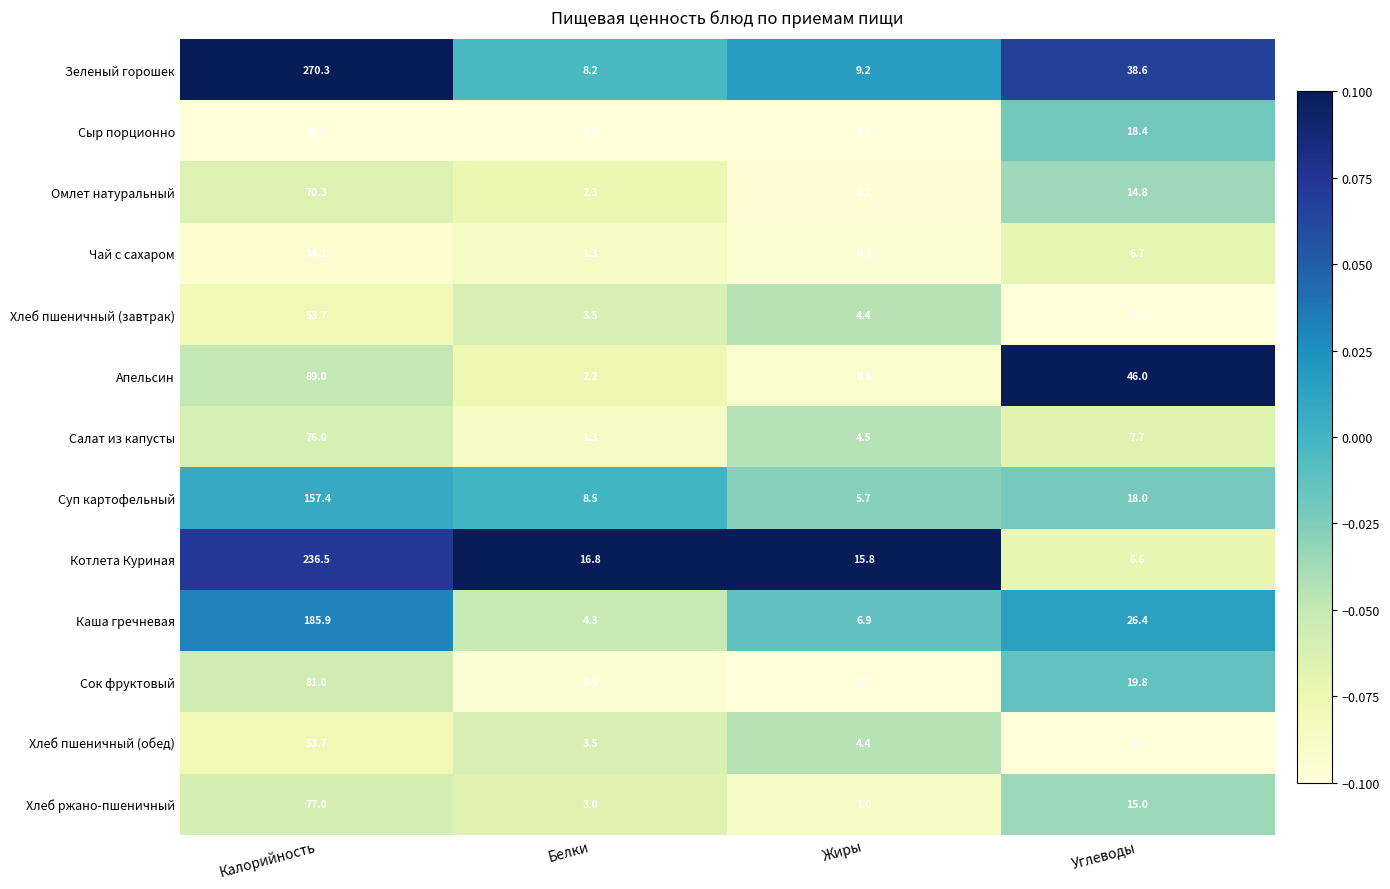

What is the sum of all Салат из капусты values?

89.5